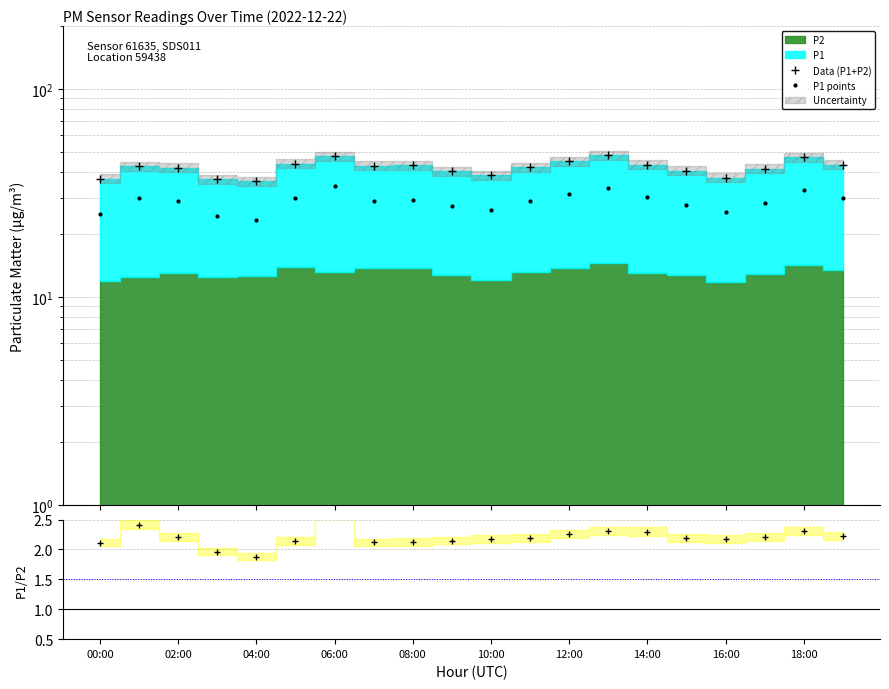

Reading right to left, transcribe all the data shown in this chart.

Data (P1+P2): 43.3	46.9	41.3	37.4	40.5	43.2	48.0	45.0	42.1	38.4	40.3	42.9	42.8	47.4	43.6	36.1	36.8	41.8	42.5	37.0
P1 points: 29.9	32.7	28.4	25.6	27.8	30.1	33.5	31.2	28.9	26.3	27.5	29.1	29.1	34.1	29.8	23.6	24.4	28.8	30.1	25.1
P1/P2: 2.2	2.3	2.2	2.2	2.2	2.3	2.3	2.3	2.2	2.2	2.1	2.1	2.1	2.6	2.1	1.9	2.0	2.2	2.4	2.1